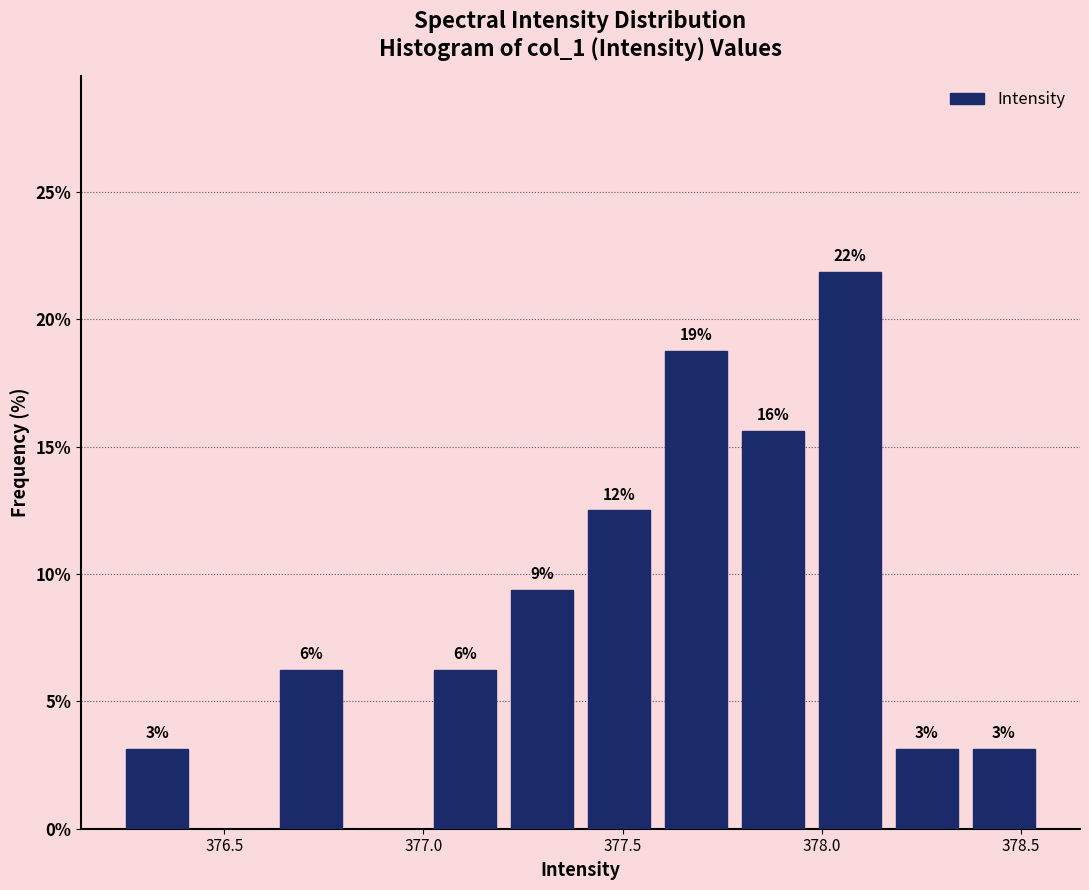

Around what value on the x-axis is the tallest bar? Give the approximate position of its centre, as read against the axis.

378.05